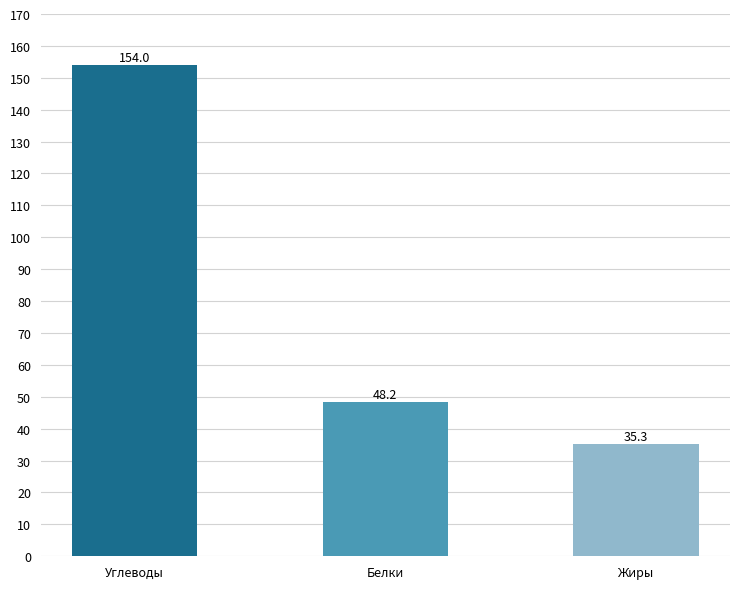

What is the label of the 1st bar from the right?

Жиры